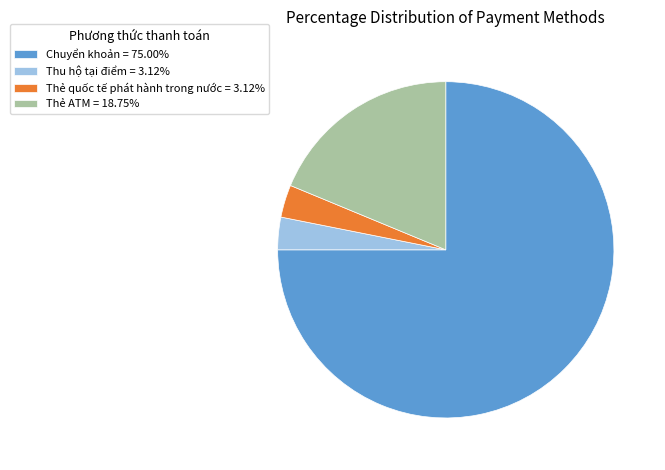

Is there any slice that represents more than half of the pie?

Yes